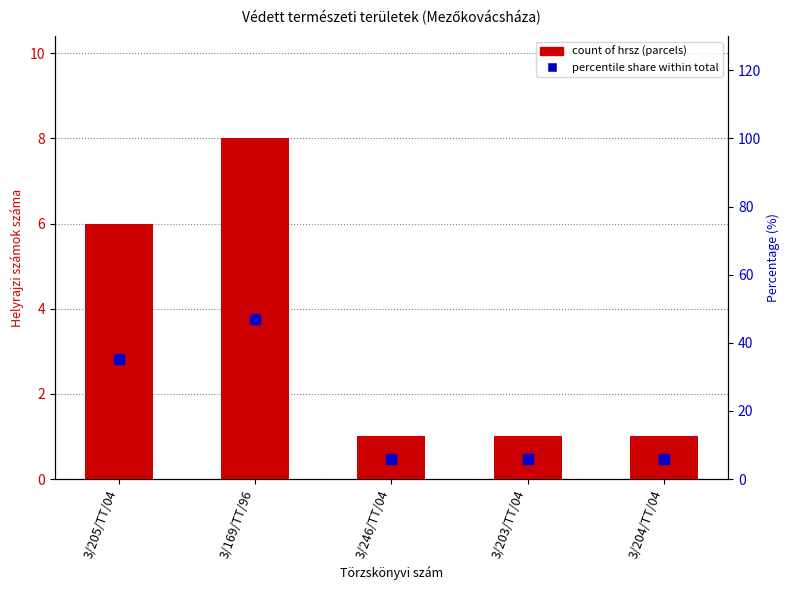

True or false: count of hrsz (parcels) has a value of 10.7 at 3/205/TT/04.

False